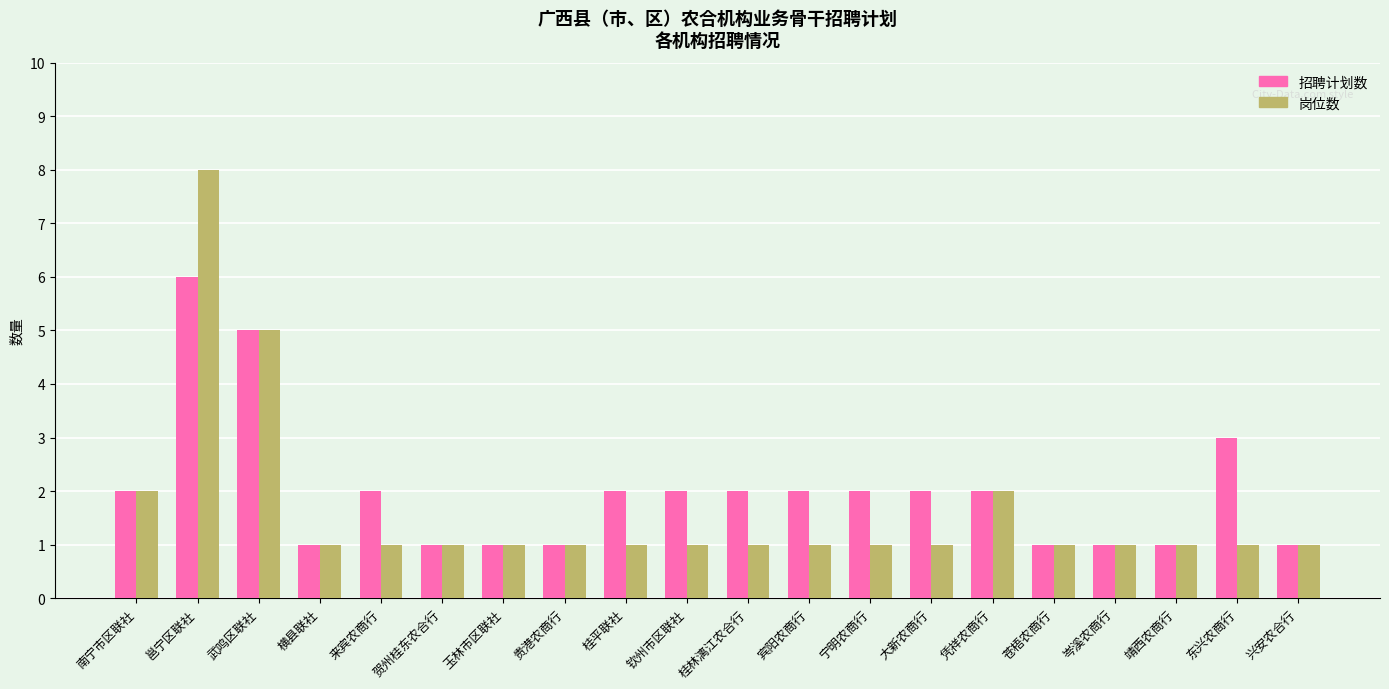

How many bars are there in each group?

2